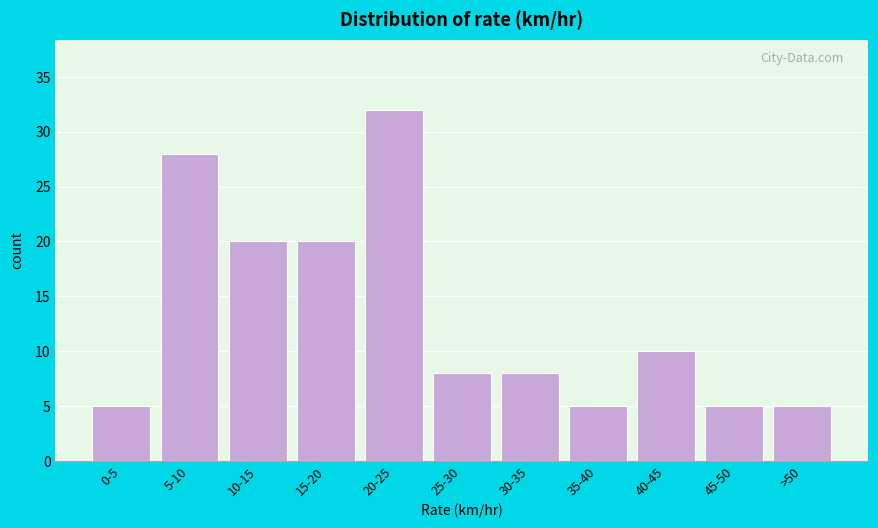

Reading left to right, extract all data points from this chart.

0-5=5	5-10=28	10-15=20	15-20=20	20-25=32	25-30=8	30-35=8	35-40=5	40-45=10	45-50=5	>50=5